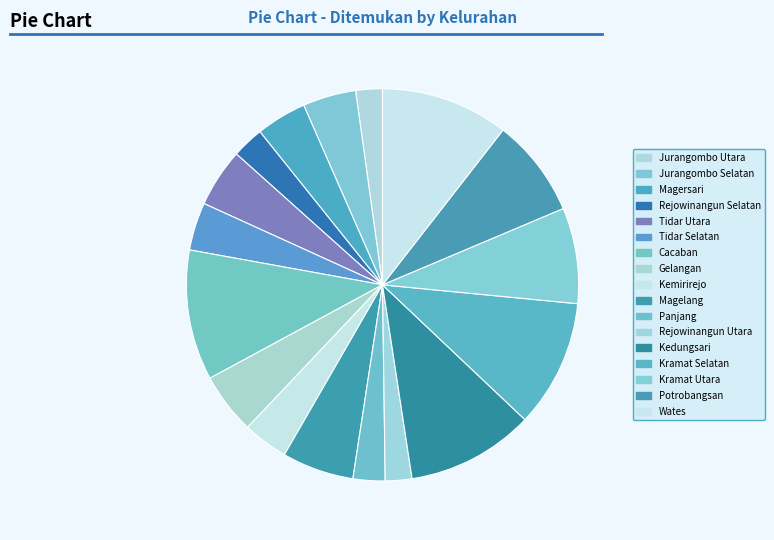

To the nearest percent, what is the combined percentage of Magelang and Kramat Utara?

14%